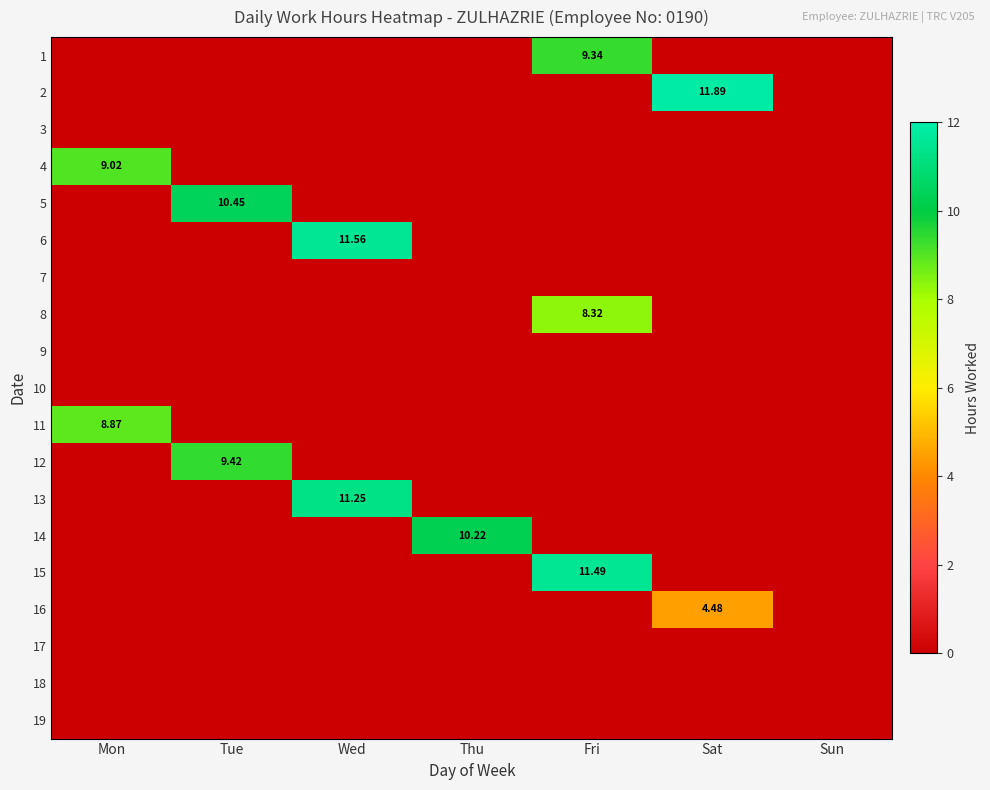

What is the average value of the 4 series?

1.3